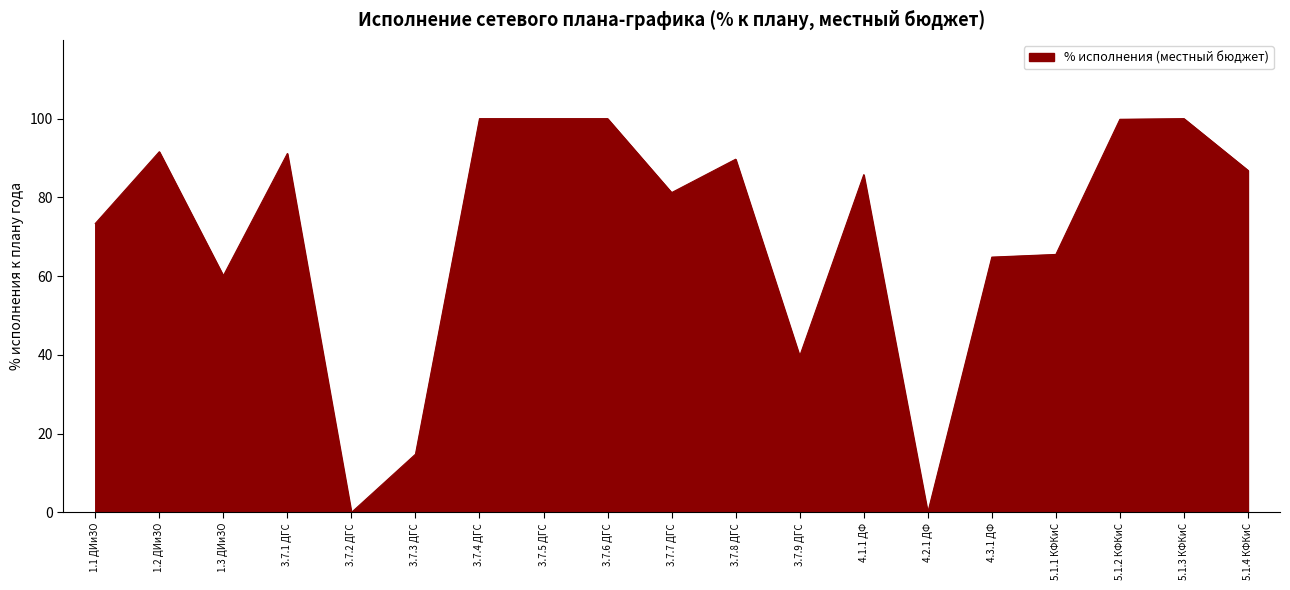

What position from the right is 1.3 ДИиЗО?

17